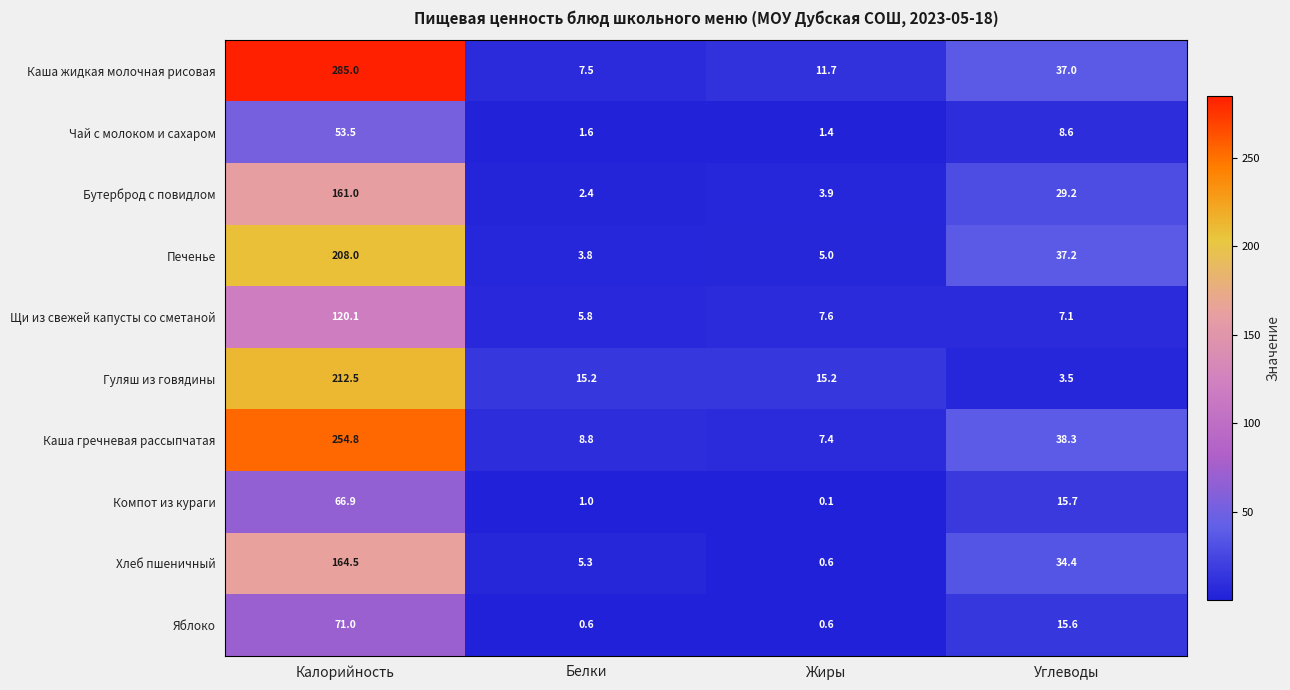

What is the average value of the Бутерброд с повидлом series?

49.1